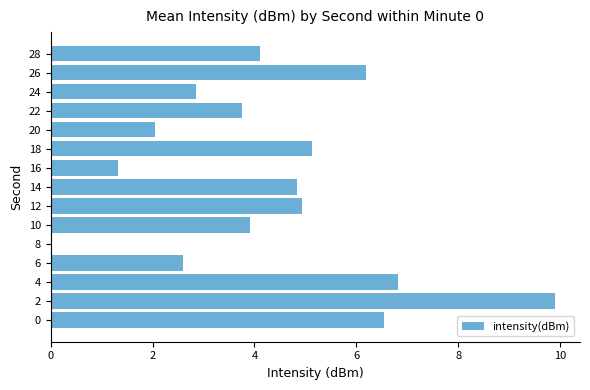

What is the ratio of the value at 20 to the value at 28?

0.5